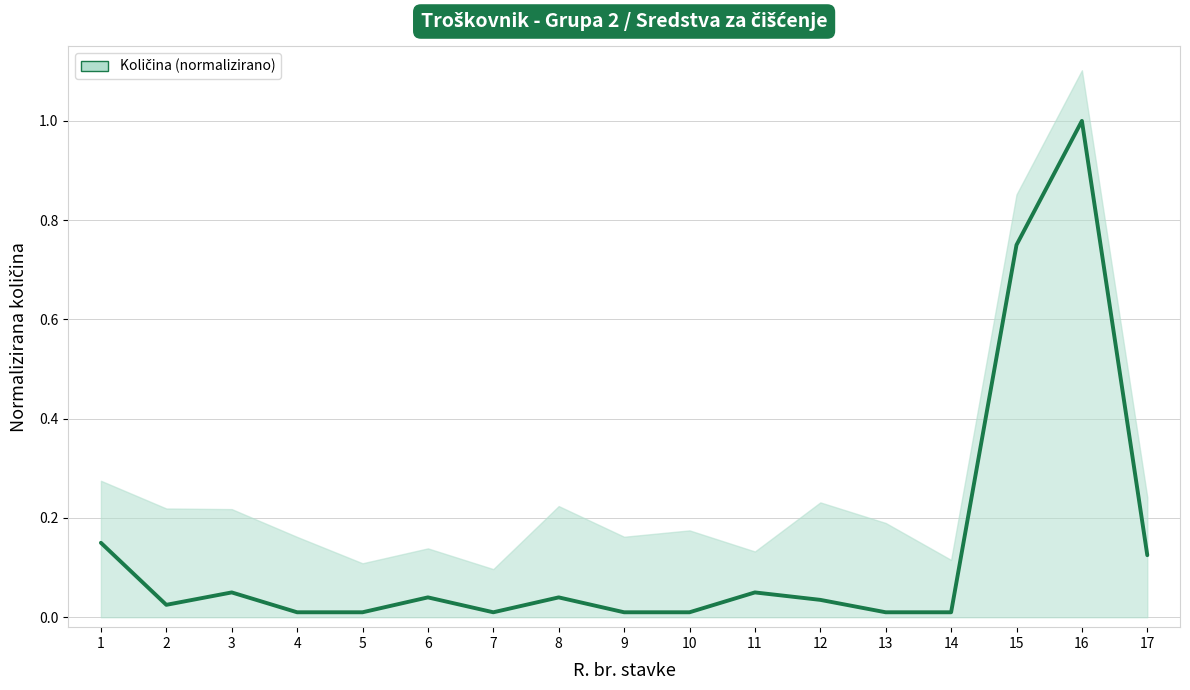

What is the difference between the second highest and minimum values?

0.7